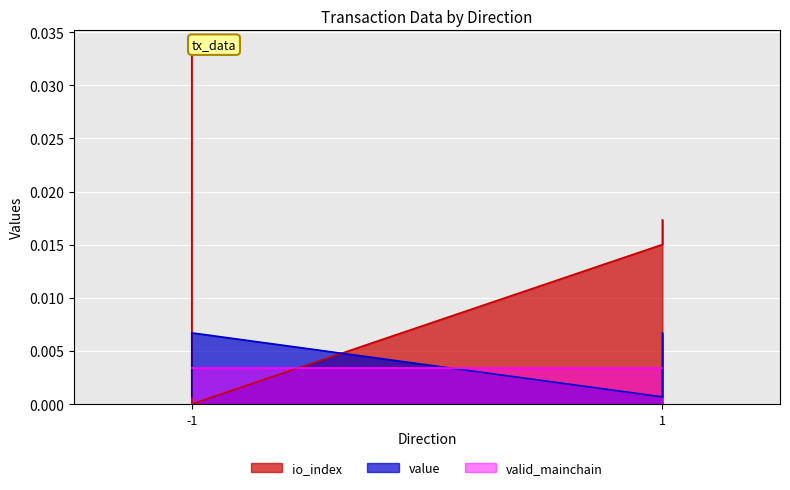

Which series has the widest spread of values?

io_index